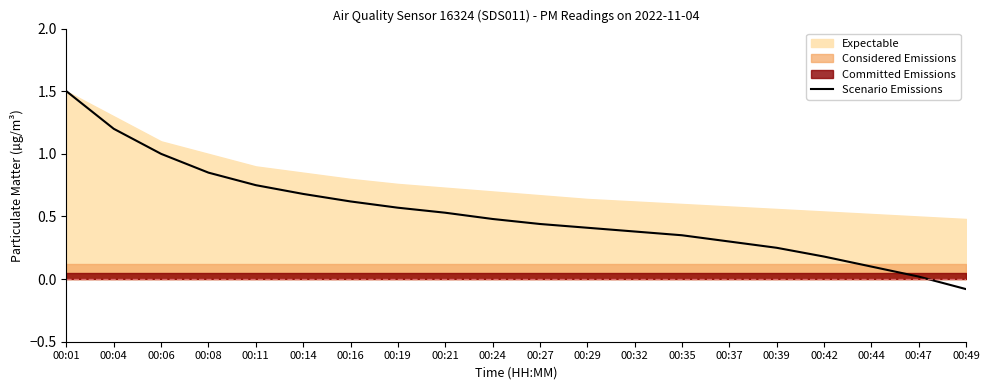

List the labels in order of value, largest first.

00:01, 00:04, 00:06, 00:08, 00:11, 00:14, 00:16, 00:19, 00:21, 00:24, 00:27, 00:29, 00:32, 00:35, 00:37, 00:39, 00:42, 00:44, 00:47, 00:49